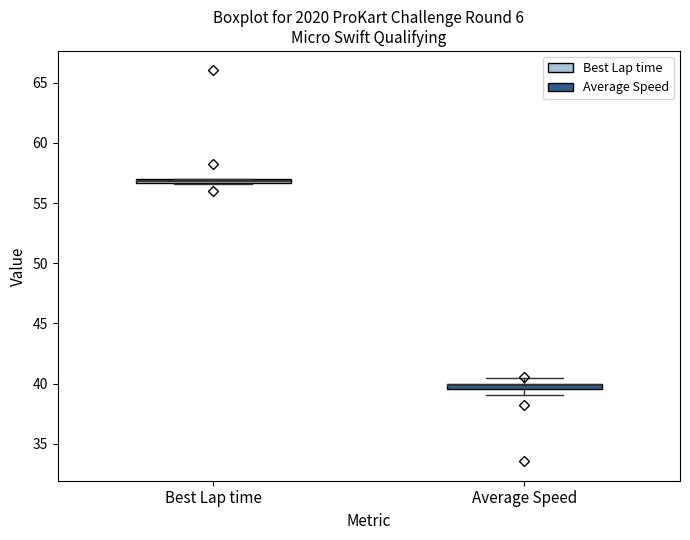

Where is the upper edge of the box for Best Lap time on the y-axis? The values are not printed on the chart, so give them approximately, as read against the axis.

57.0